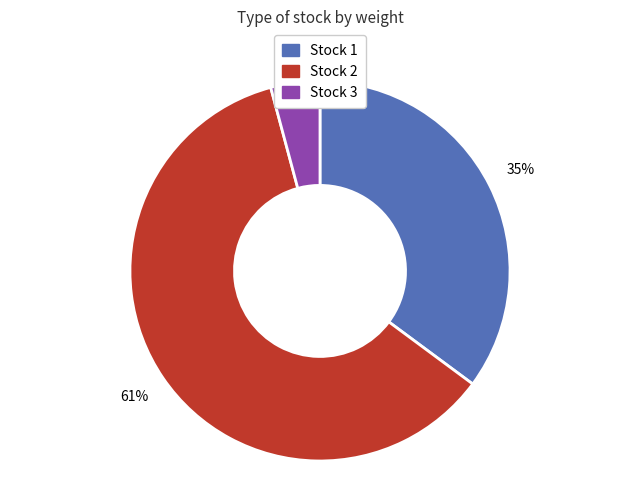

To the nearest percent, what is the average slice percentage?

33%